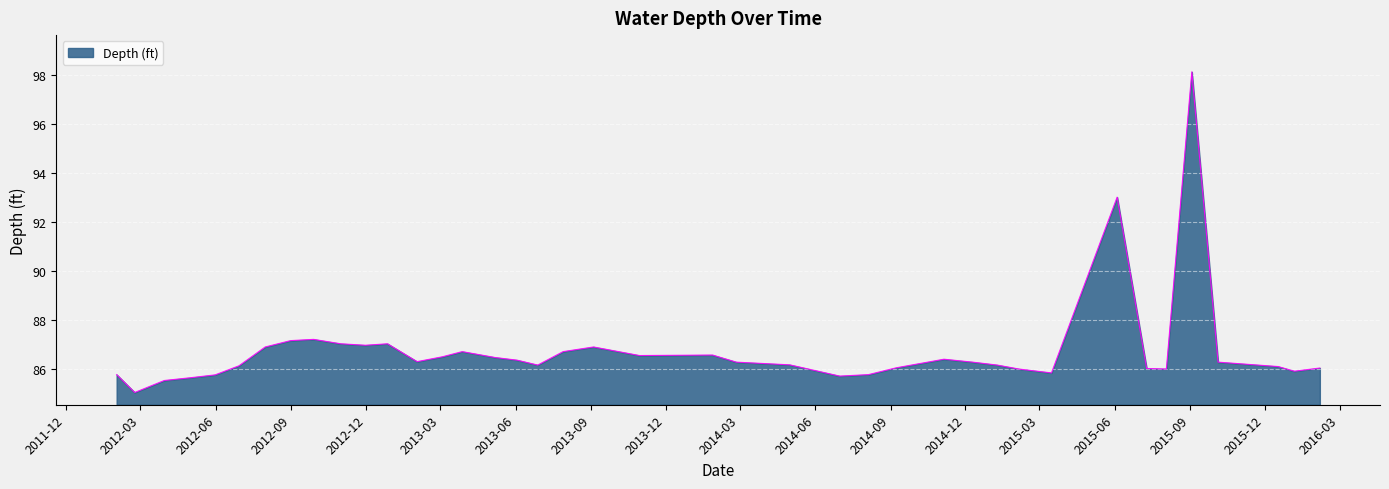

What is the maximum value shown in the chart?

98.1